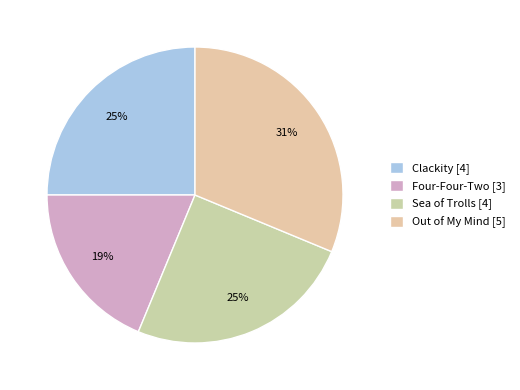

What is the smallest slice in the pie chart?

Four-Four-Two